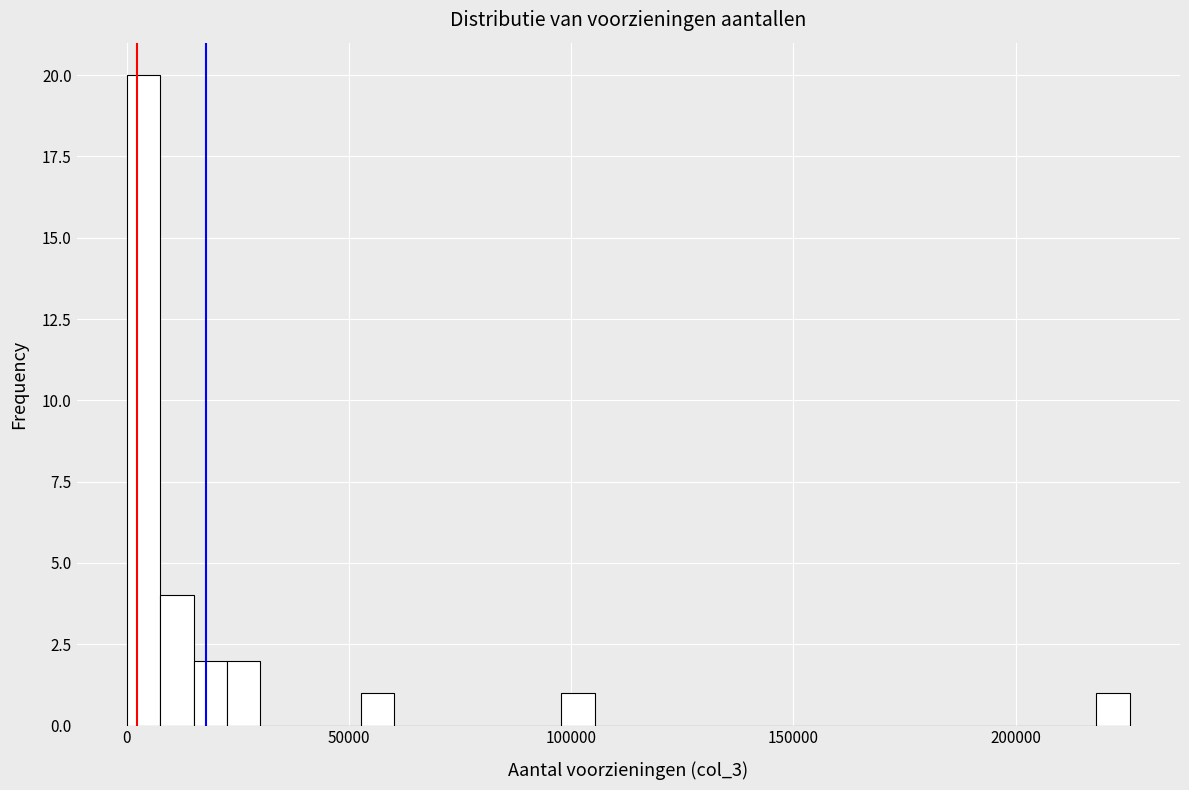

Read against the x-axis, roughly where is the centre of the tallest bar?

5000